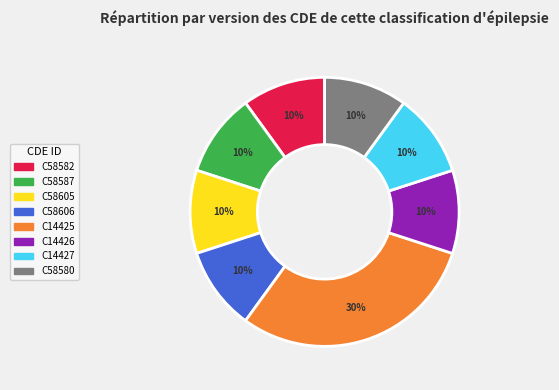

To the nearest percent, what is the average slice percentage?

12%